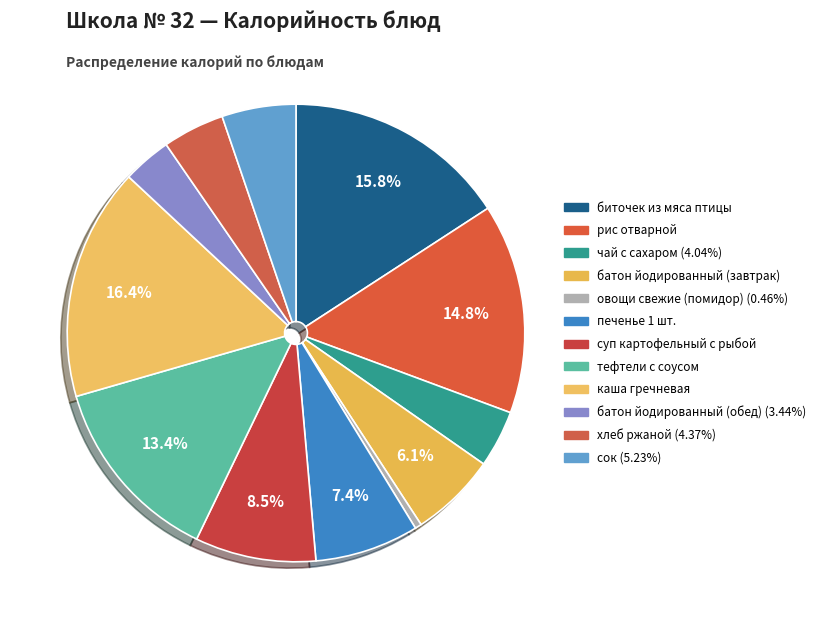

What is the largest slice in the pie chart?

каша гречневая рассыпчатая